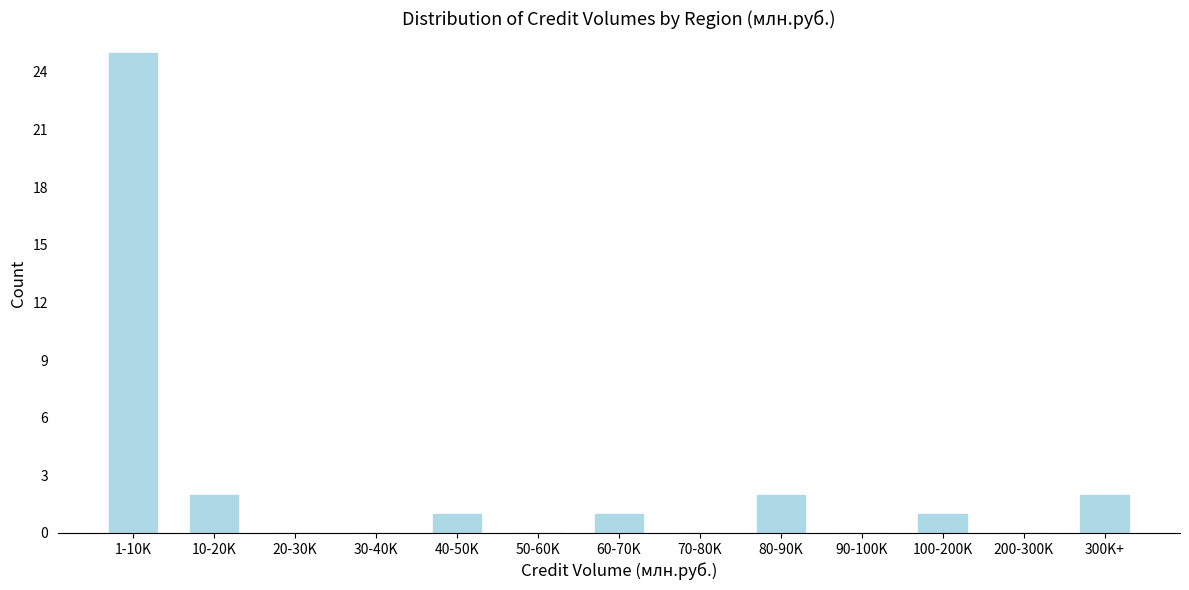

Reading left to right, extract all data points from this chart.

1-10K=25	10-20K=2	20-30K=0	30-40K=0	40-50K=1	50-60K=0	60-70K=1	70-80K=0	80-90K=2	90-100K=0	100-200K=1	200-300K=0	300K+=2